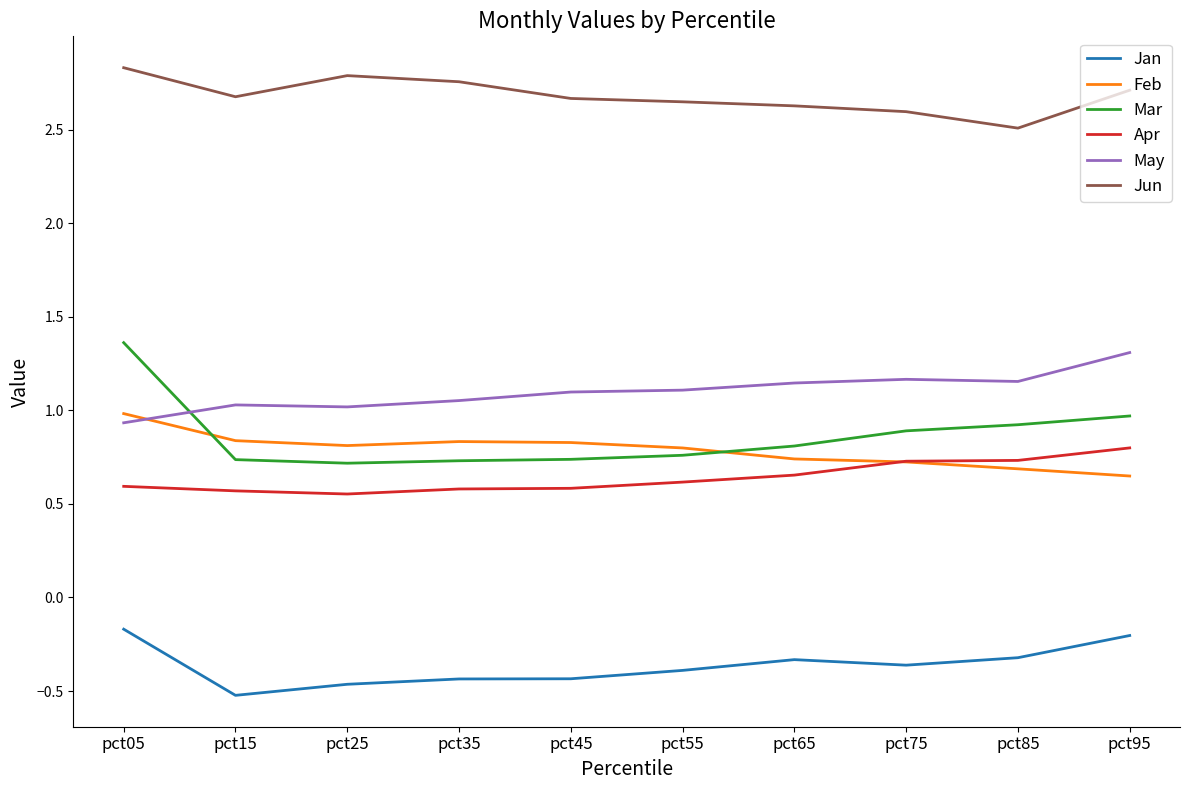

What is the total value across all series at pct85?

5.7